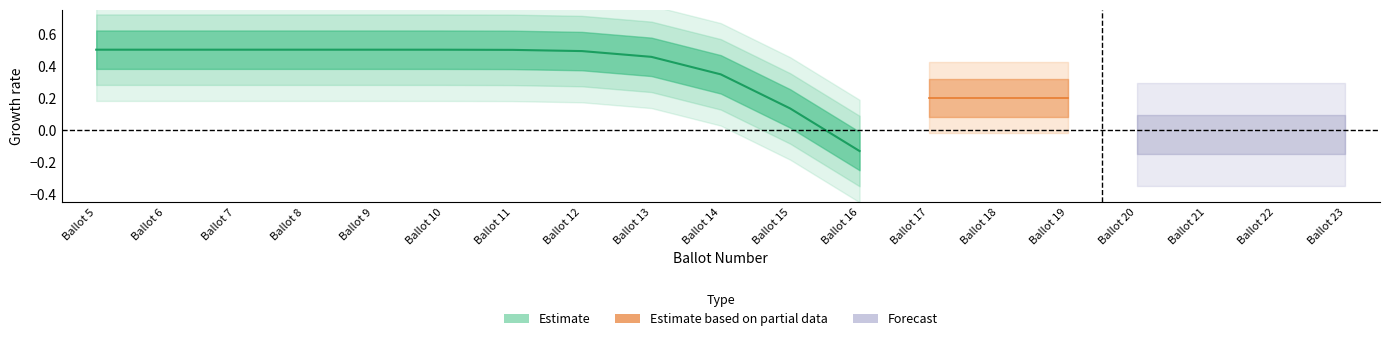

How many lines are shown in the chart?

5